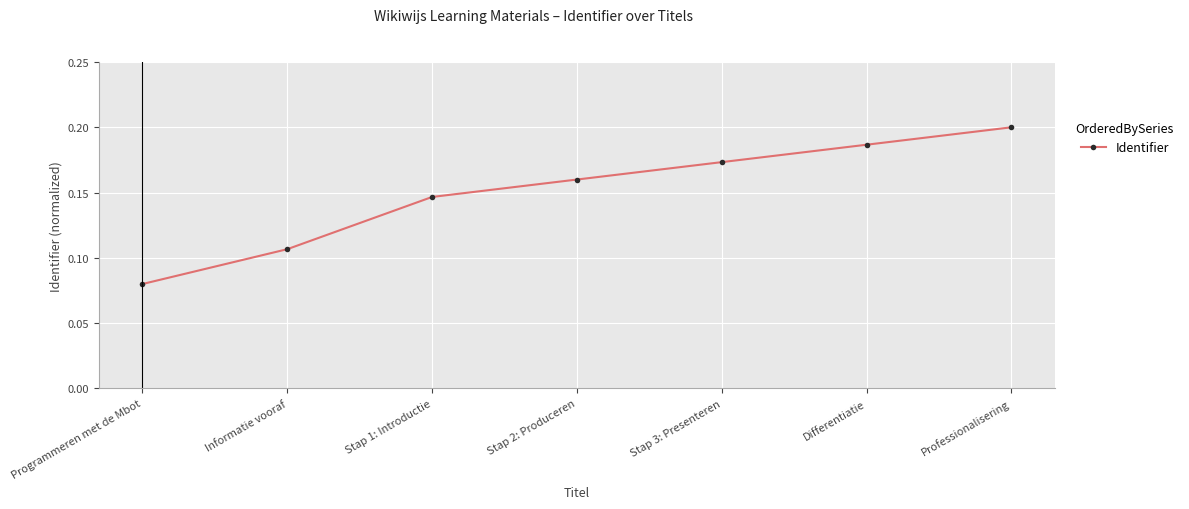

Which label corresponds to the smallest value in the chart?

Programmeren met de Mbot